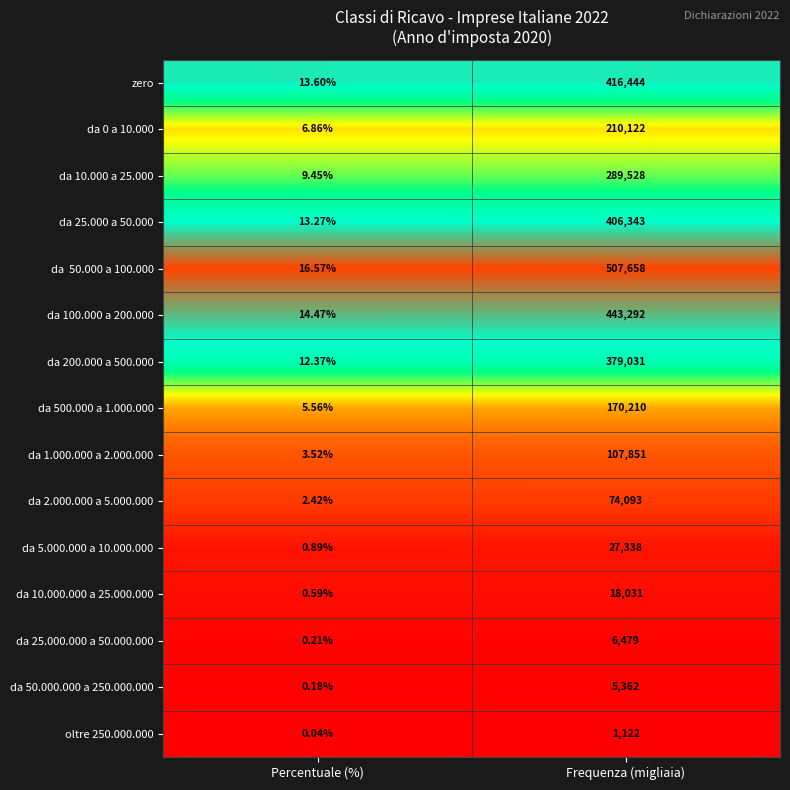

Where is da 100.000 a 200.000 nearest to the value 221653?

Percentuale (%)